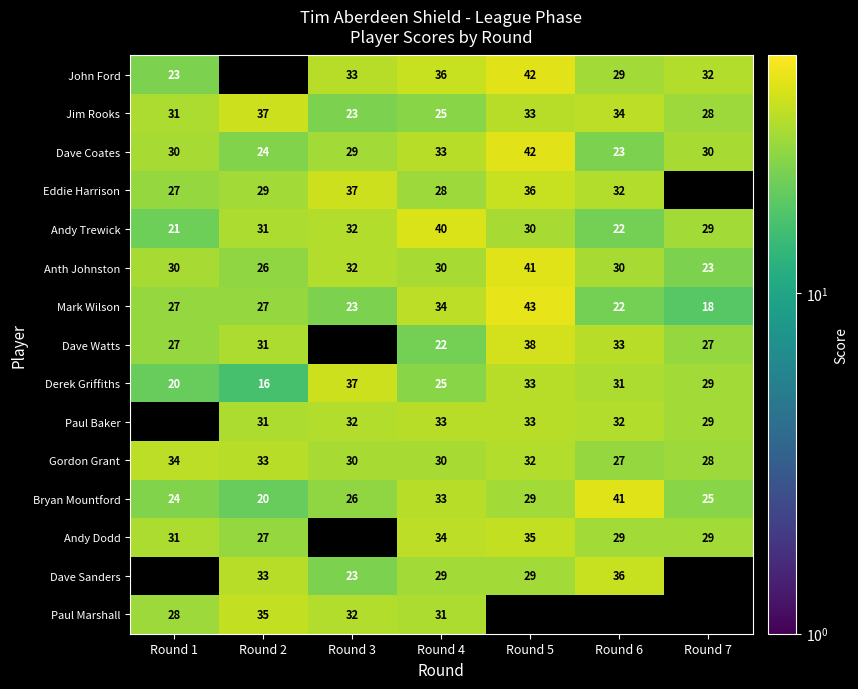

What is the spread (max minus min) of values at Round 1?

14.0